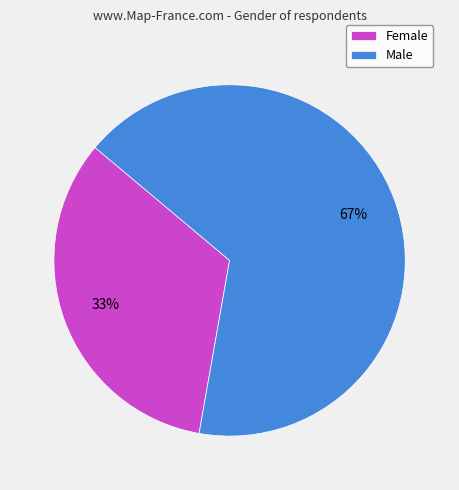

How many slices are in this pie chart?

2